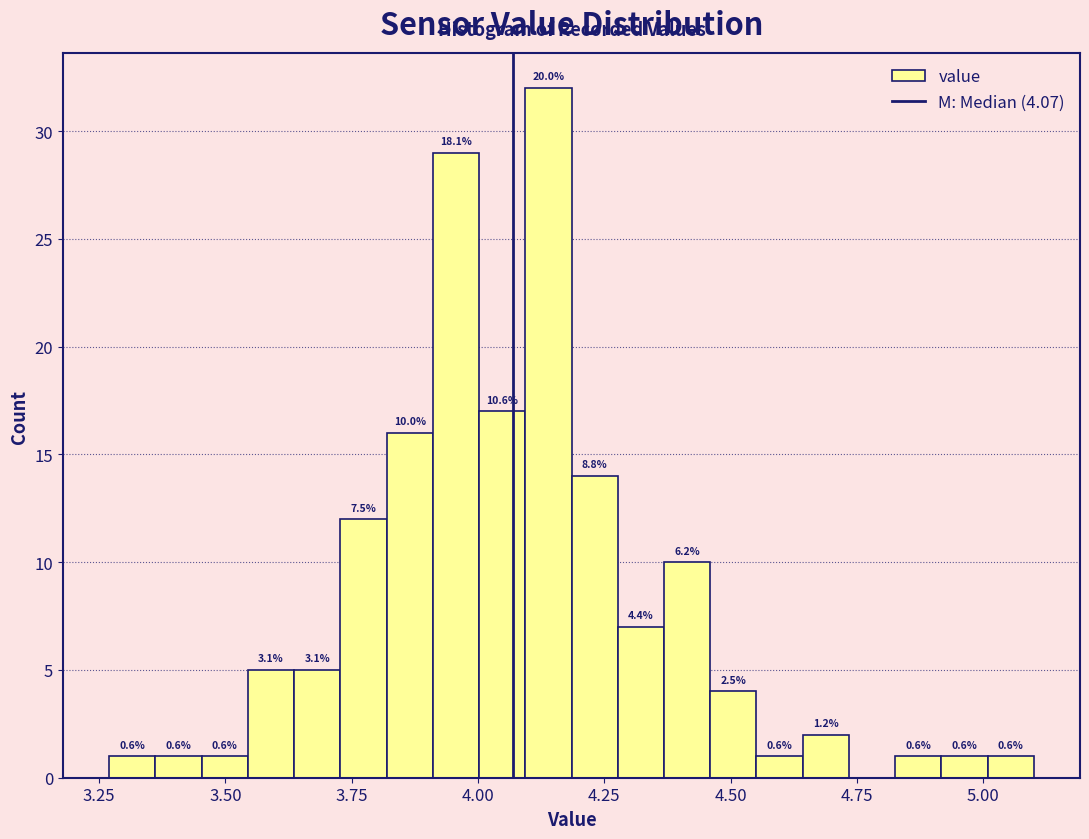

Read against the x-axis, roughly where is the centre of the tallest bar?

4.15